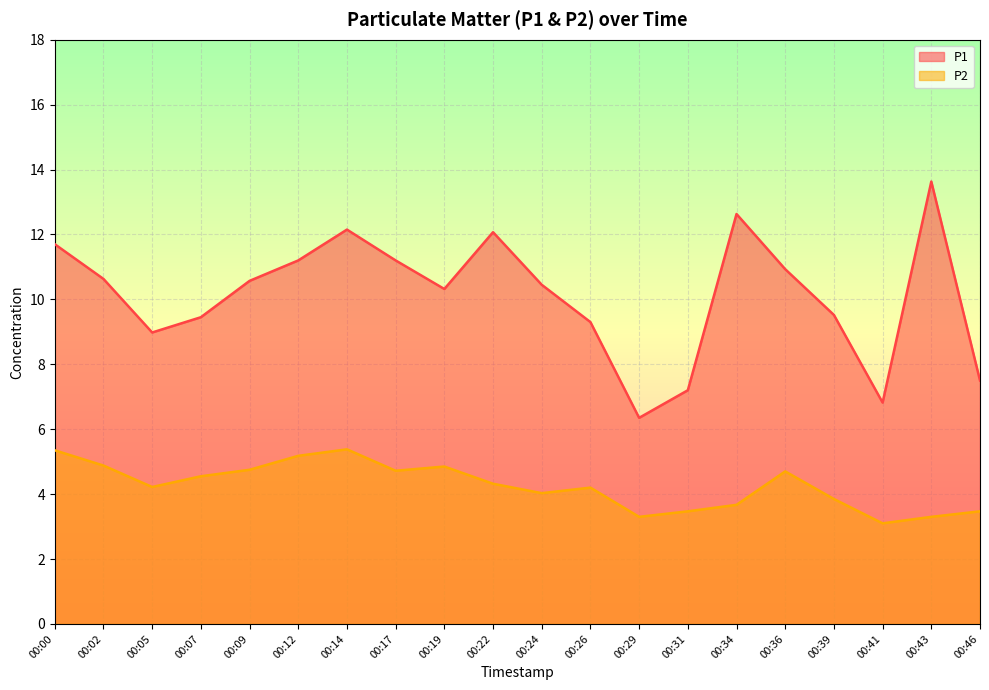

How many data points in P2 are above 4?

13